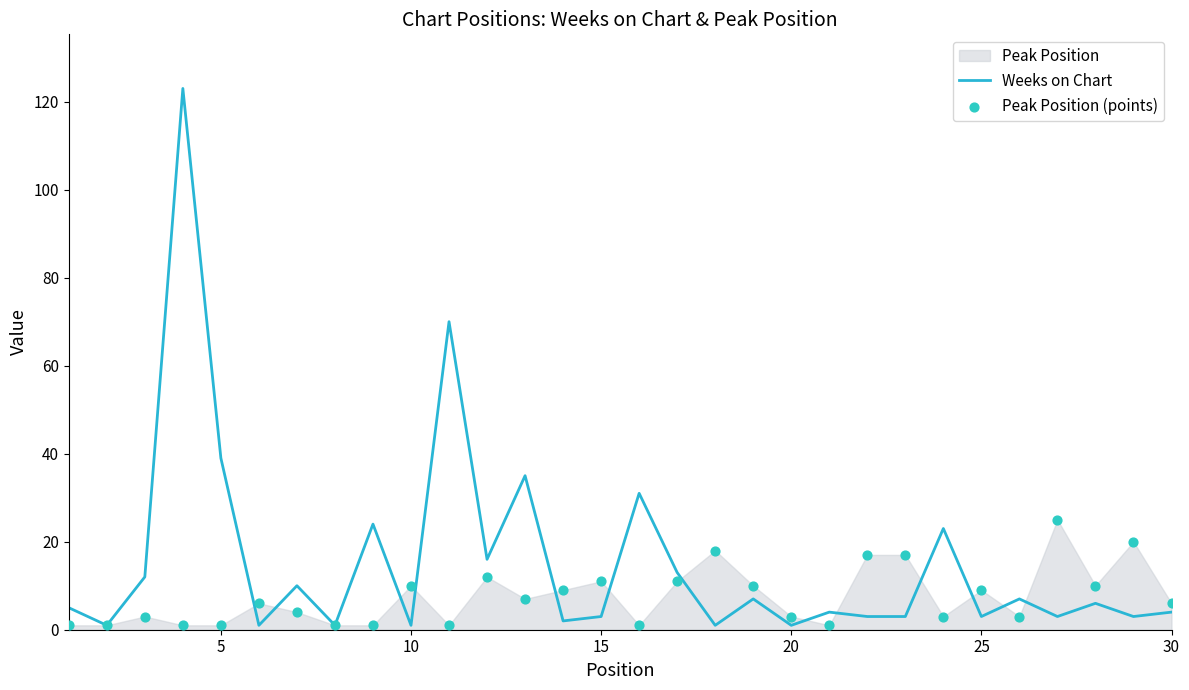

Which series has the largest total across all categories?

Weeks on Chart